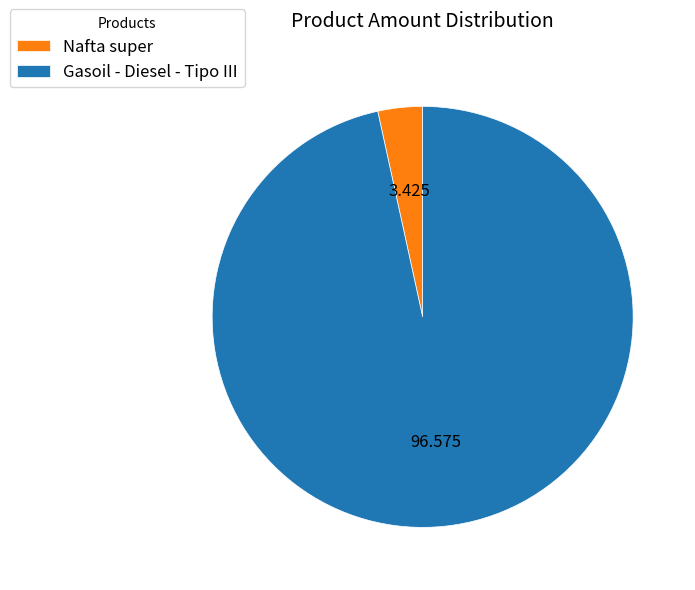

Is Gasoil - Diesel - Tipo III the majority of the pie?

Yes